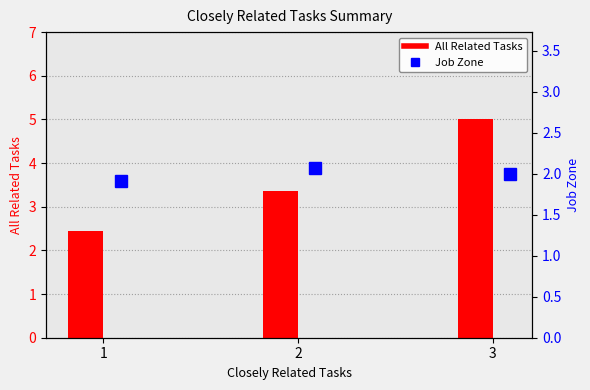

How many All Related Tasks values are between 2 and 5?

3